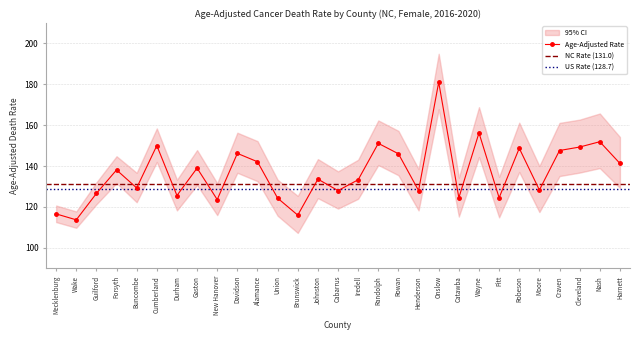

True or false: Lower CI and Age-Adjusted Rate intersect in this chart.

False